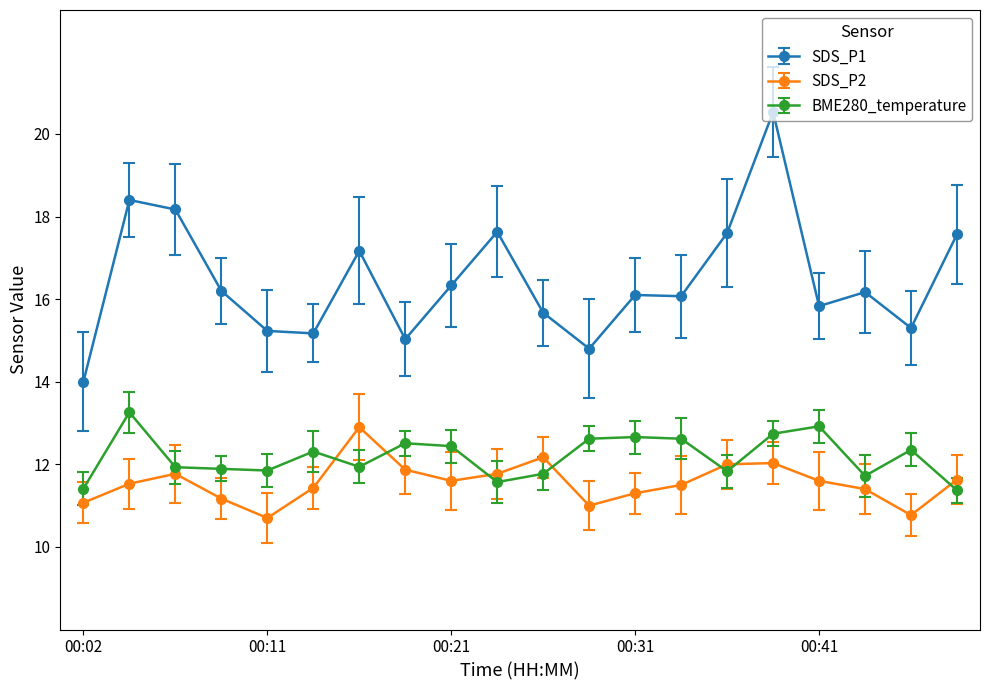

What is the difference between the second highest and second lowest values in the SDS_P1 series?

3.6